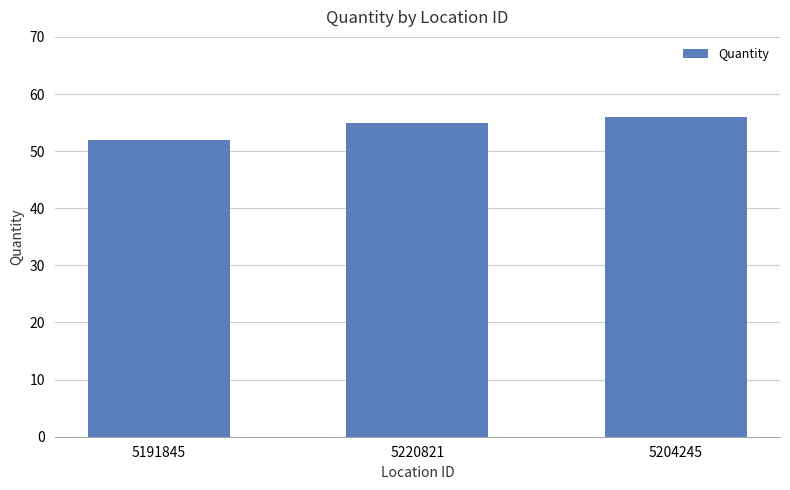

What is the change in value from 5220821 to 5204245?

+1